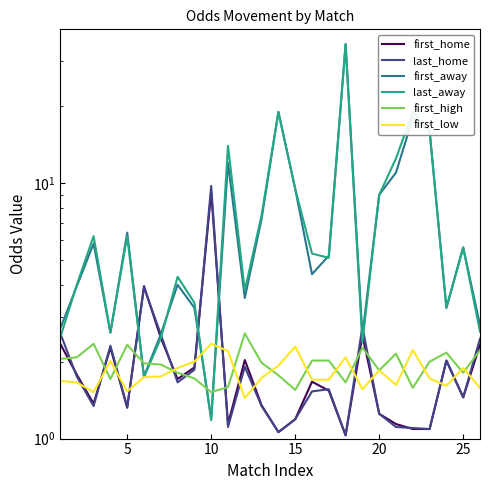

How many interior local valleys does the last_away series have?

7